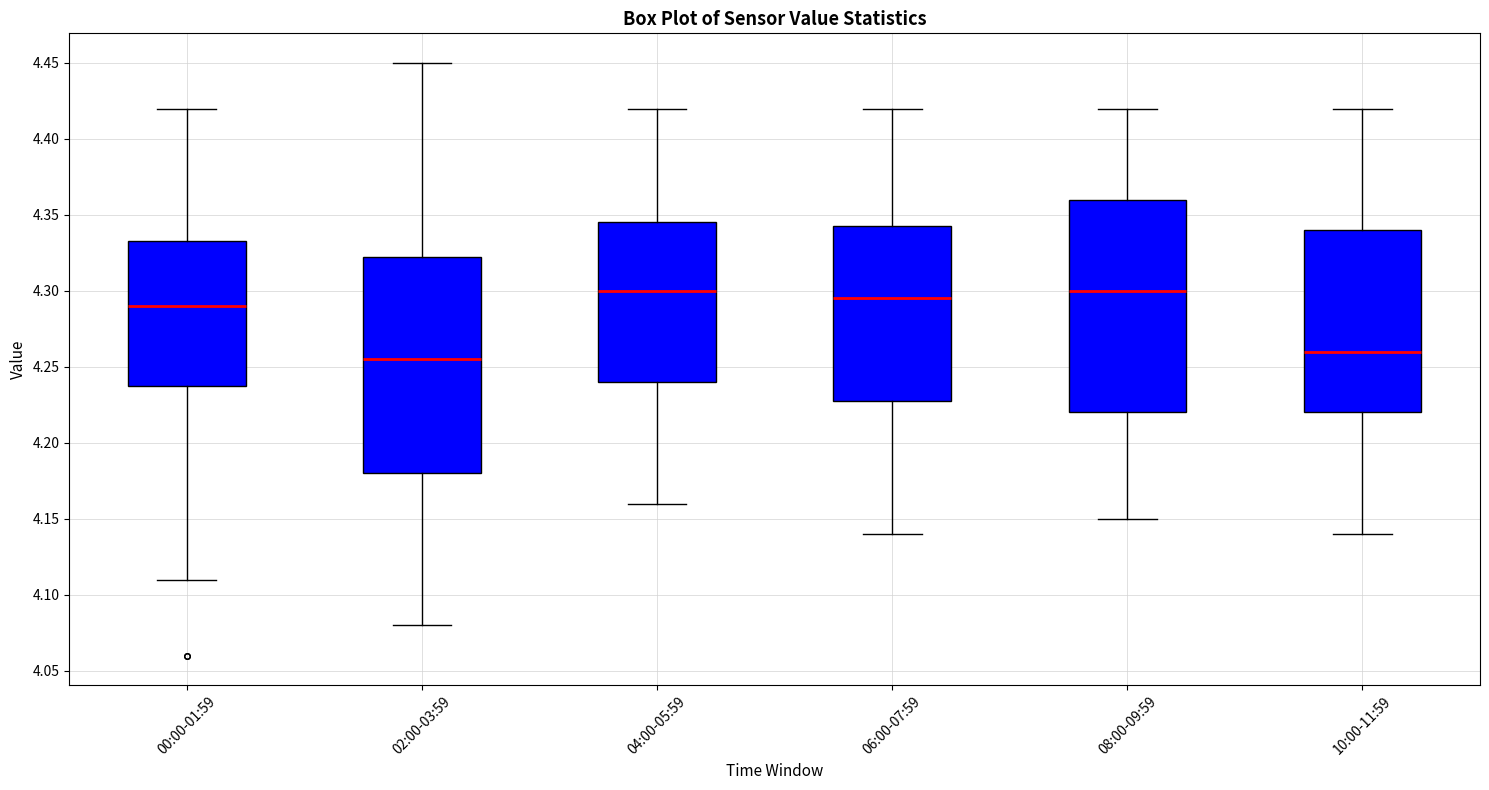

Reading left to right, read every box against the y-axis: the position of its median line, the range the box covers, and the ends of its whiskers. The values are not printed on the chart, so give them approximately, as read against the axis.

00:00-01:59: median 4.290, box 4.240 to 4.335, whiskers 4.110 to 4.420
02:00-03:59: median 4.255, box 4.180 to 4.325, whiskers 4.080 to 4.450
04:00-05:59: median 4.300, box 4.240 to 4.345, whiskers 4.160 to 4.420
06:00-07:59: median 4.295, box 4.230 to 4.345, whiskers 4.140 to 4.420
08:00-09:59: median 4.300, box 4.220 to 4.360, whiskers 4.150 to 4.420
10:00-11:59: median 4.260, box 4.220 to 4.340, whiskers 4.140 to 4.420